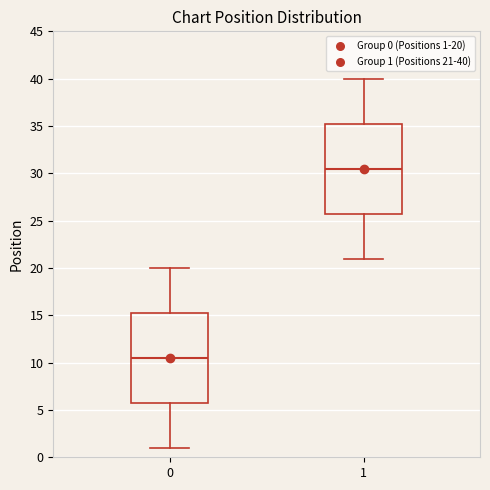

Which box's median line is the lowest?

0